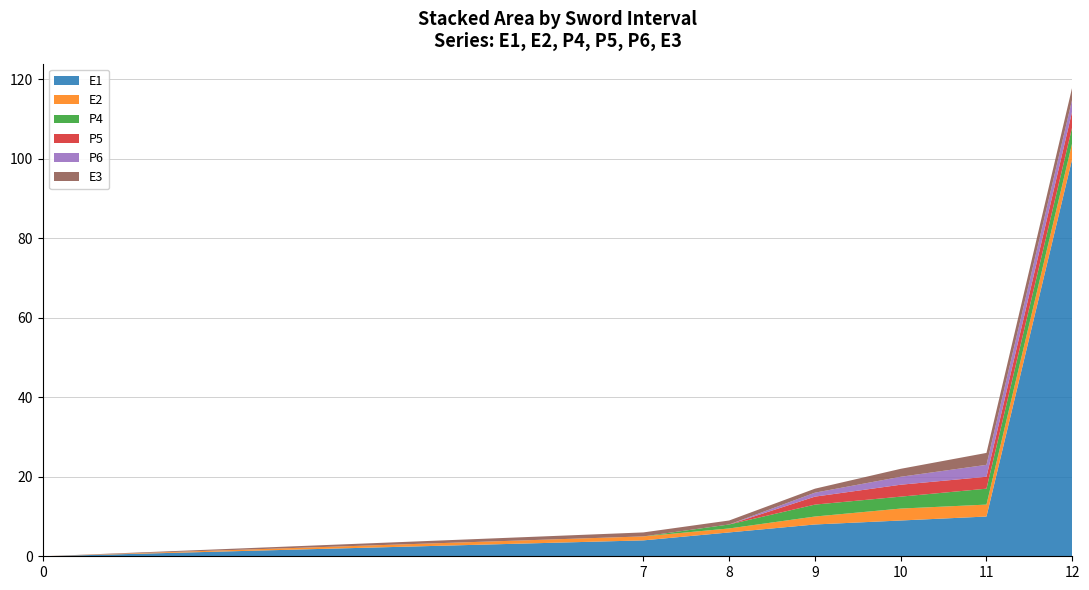

Reading right to left, extract all data points from this chart.

E1: 100	10	9	8	6	4	0
E2: 4	3	3	2	1	1	0
P4: 4	4	3	3	1	0	0
P5: 4	3	3	2	0	0	0
P6: 3	3	2	1	0	0	0
E3: 3	3	2	1	1	1	0